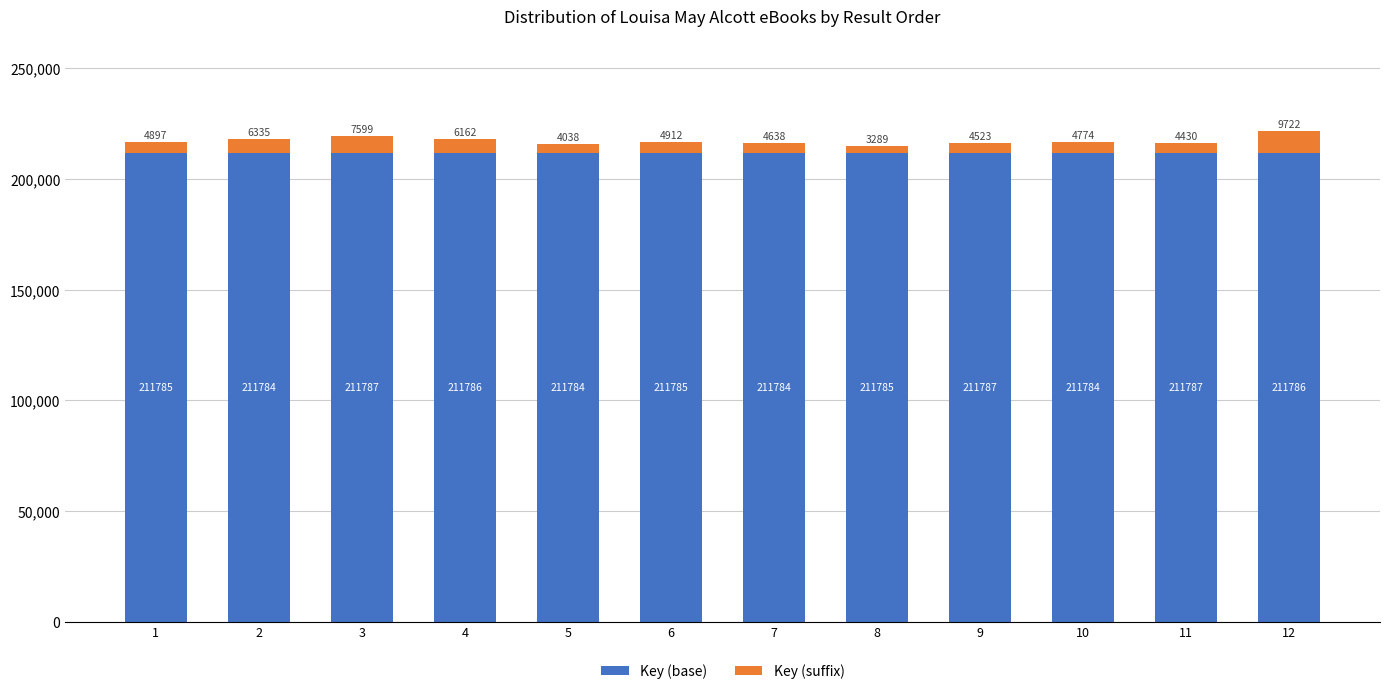

Reading left to right, what are the values for Key (base)?

211785	211784	211787	211786	211784	211785	211784	211785	211787	211784	211787	211786